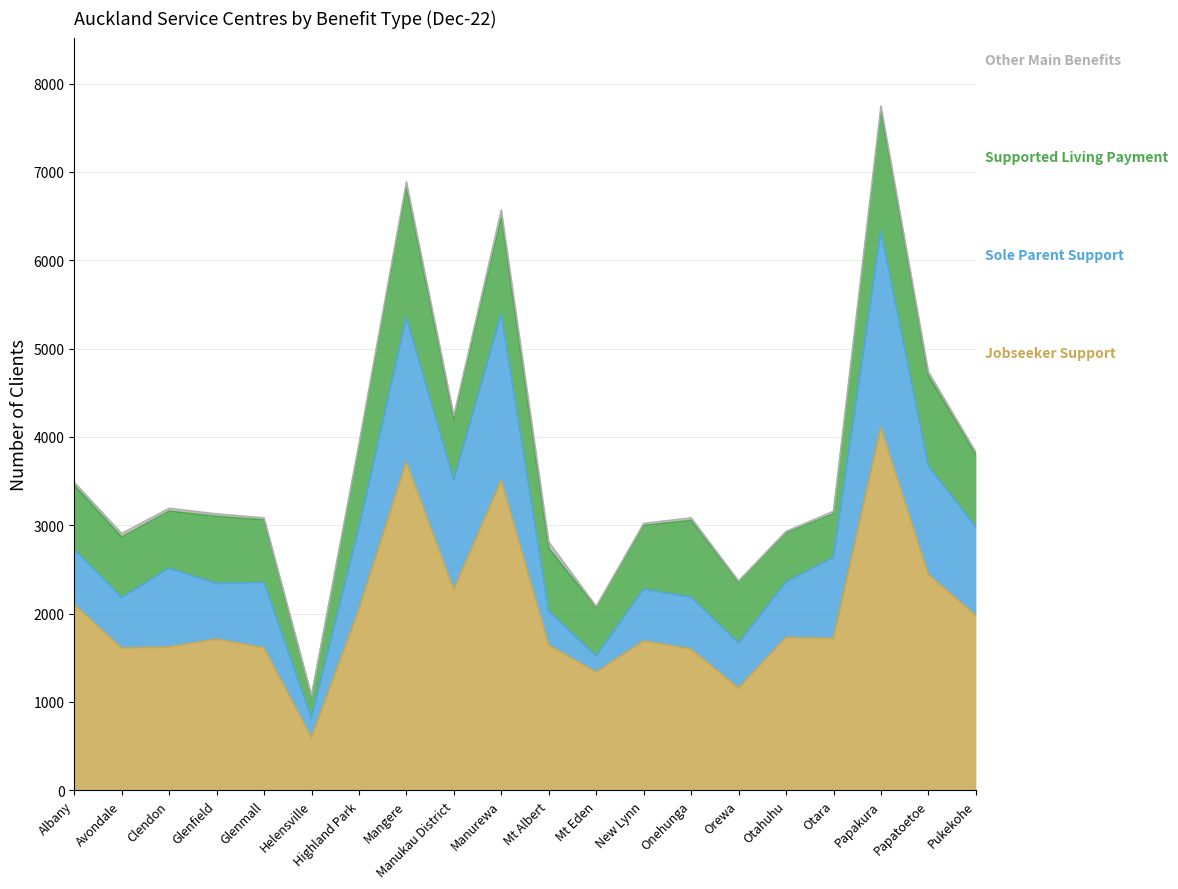

At which category is the sum across all series the highest?

Papakura